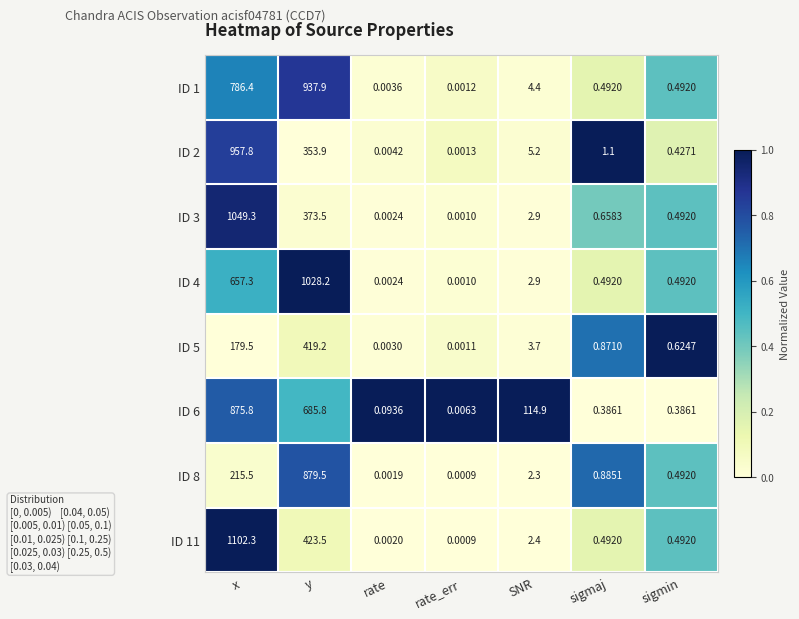

Count the number of data series in this chart.

8